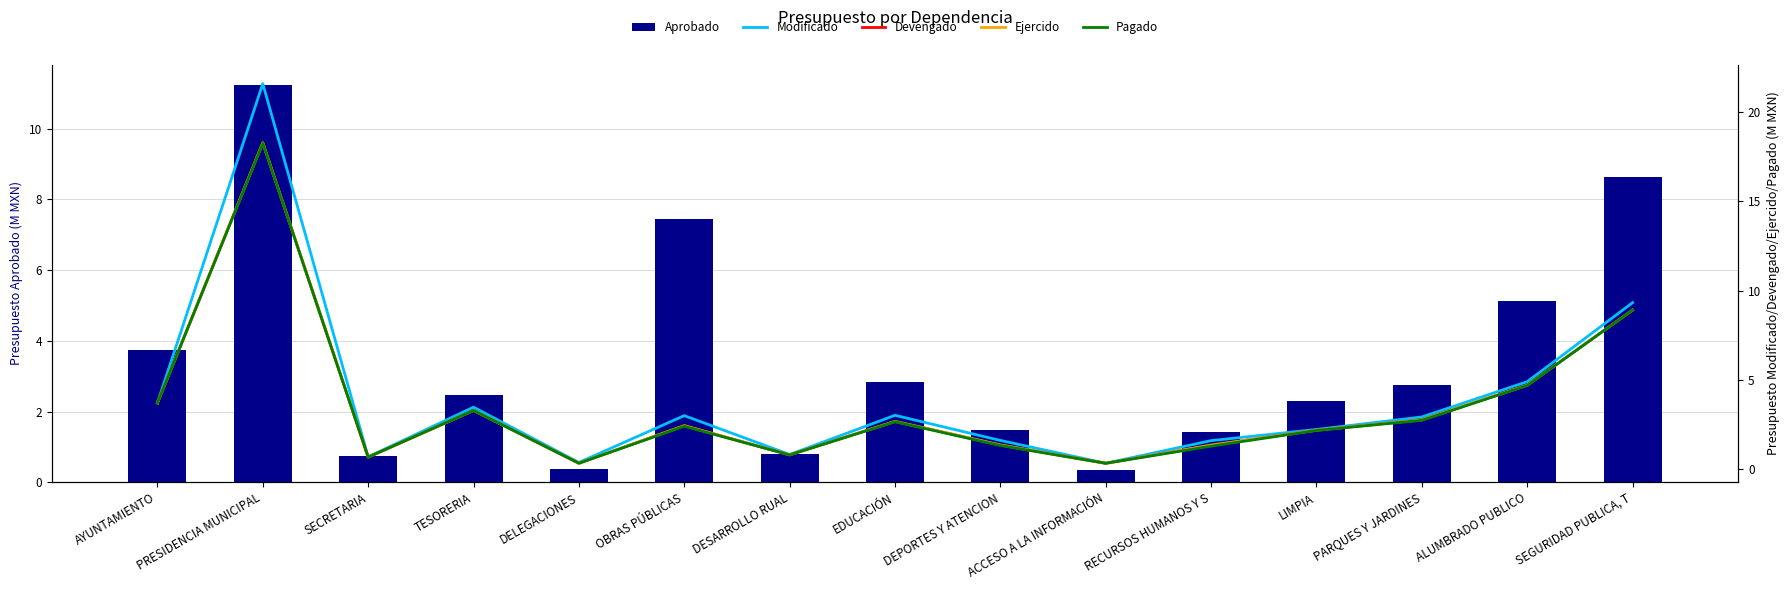

What is the average value of the Modificado series?

4.0